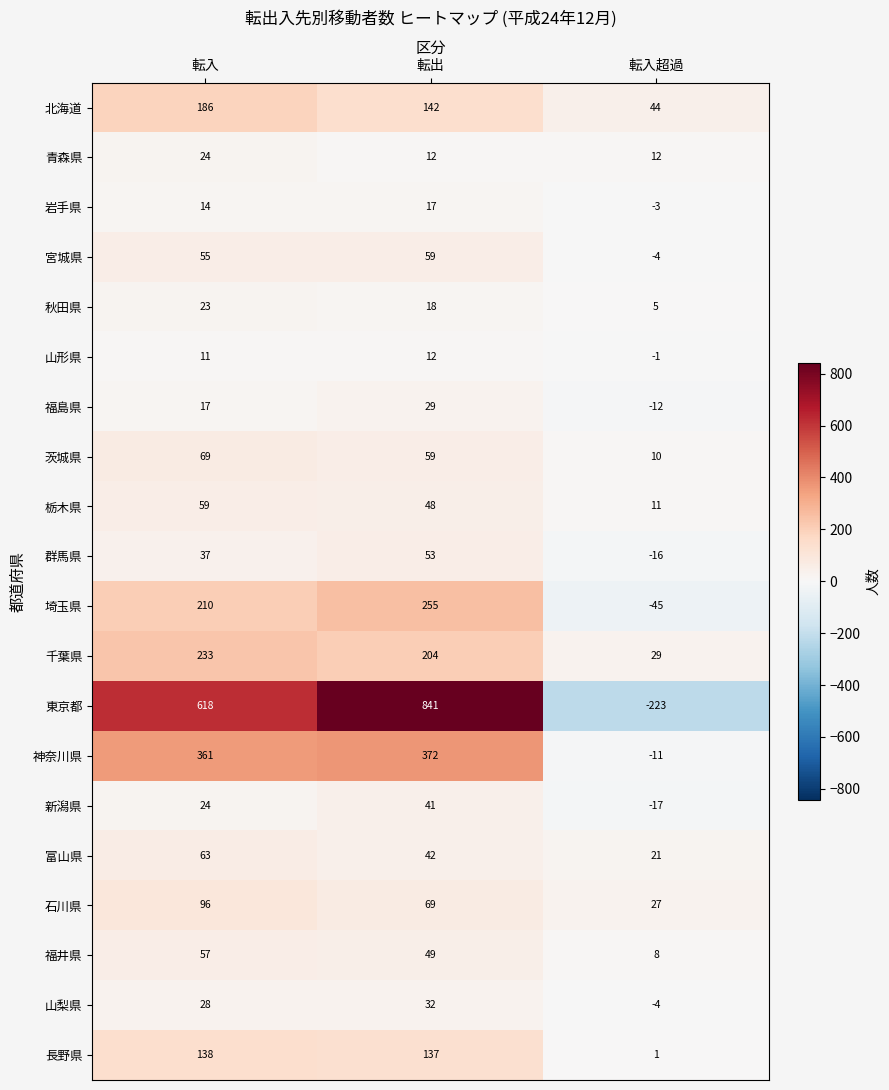

Is the value of 岩手県 at 転入超過 greater than the value of 山梨県 at 転入?

No